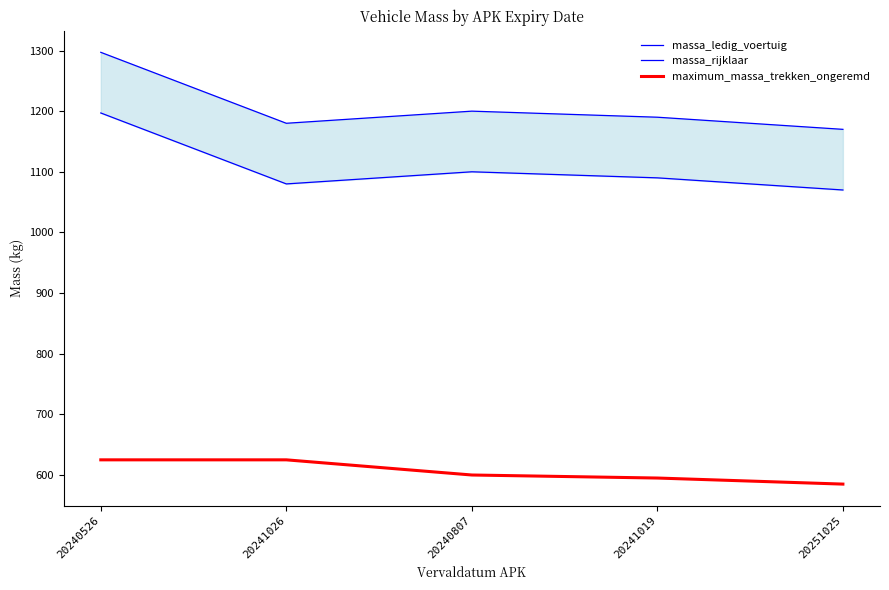

Which has a higher value, 20251025 or 20241026?

20241026